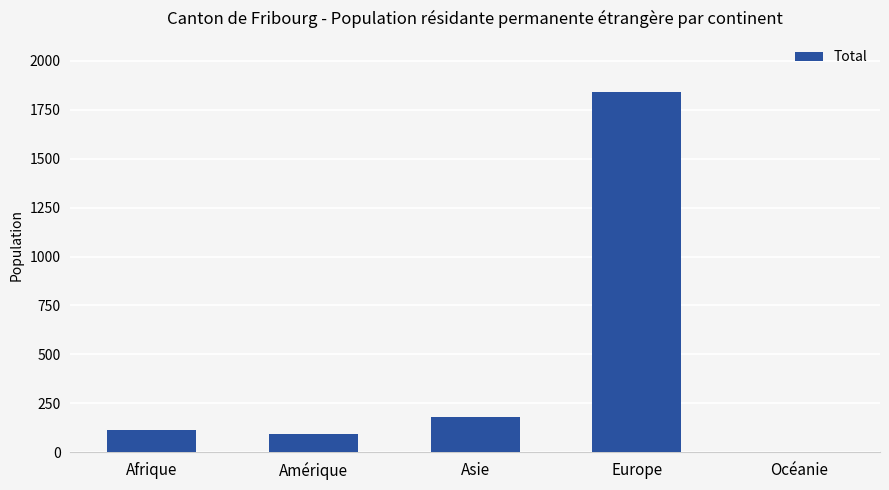

What is the greatest value displayed?

1841